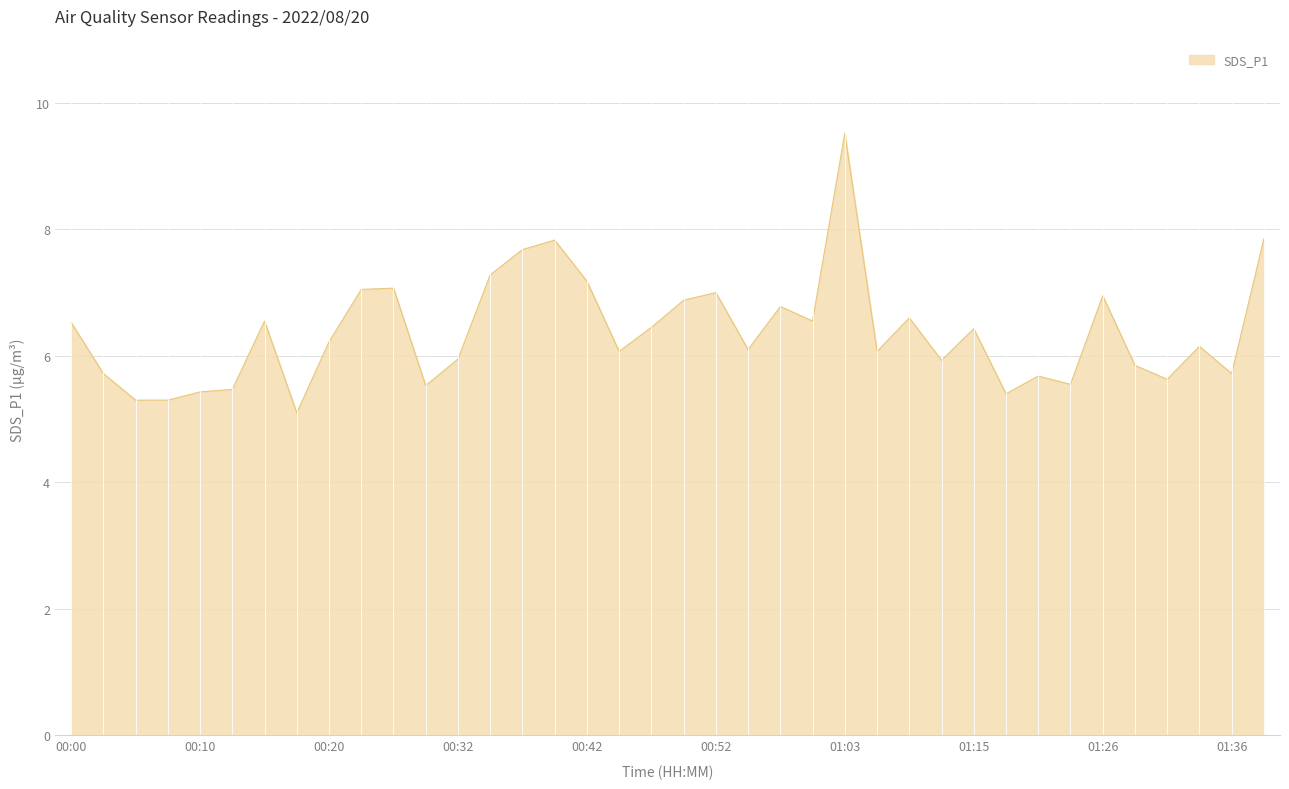

What is the minimum value shown in the chart?

5.1